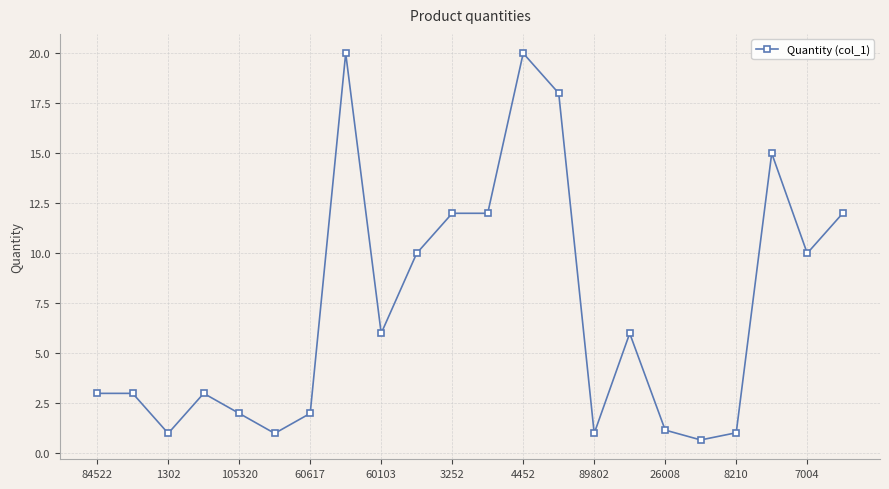

What is the minimum value shown in the chart?

0.7